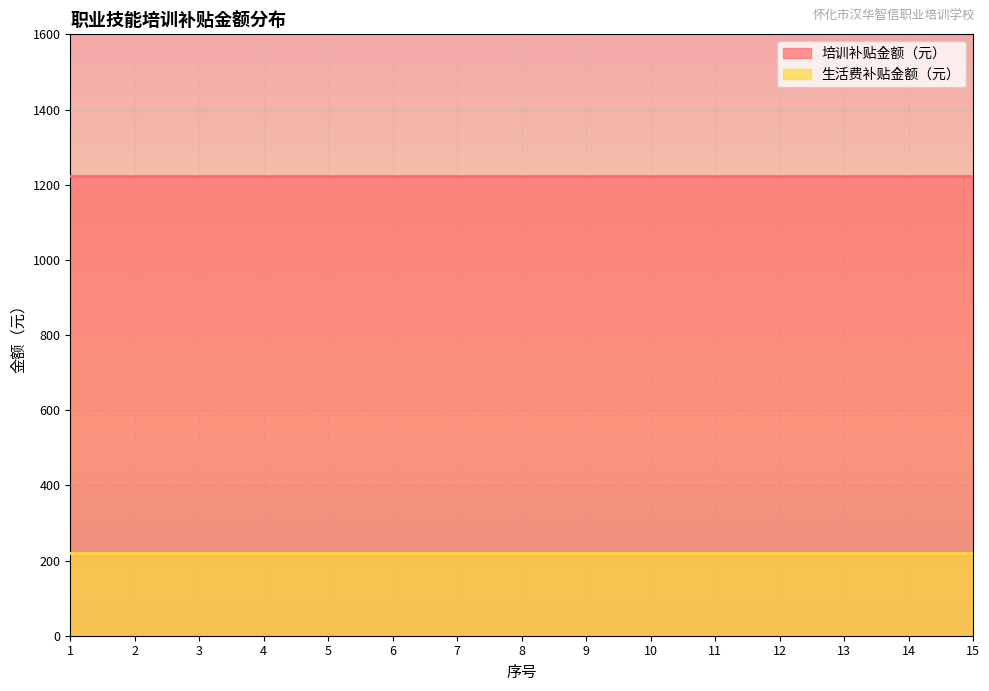

What is the total value across all series at 13?

1444